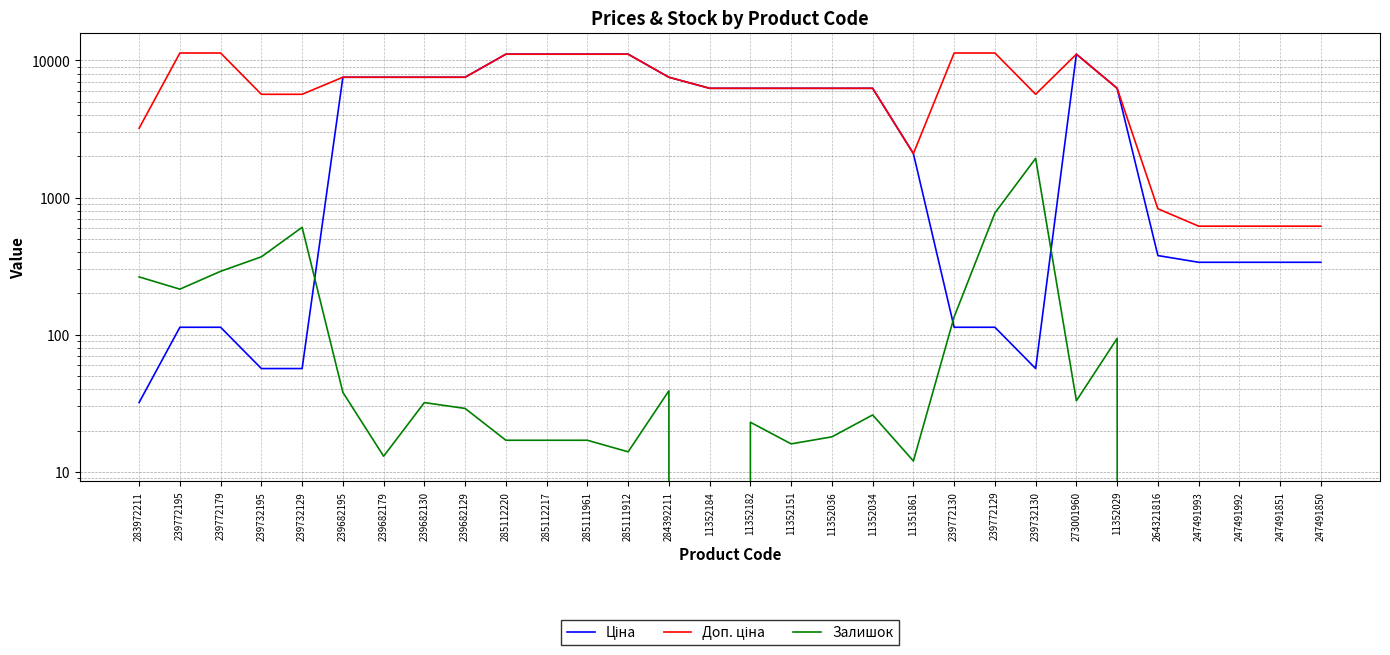

Which series has the largest total across all categories?

Доп. ціна